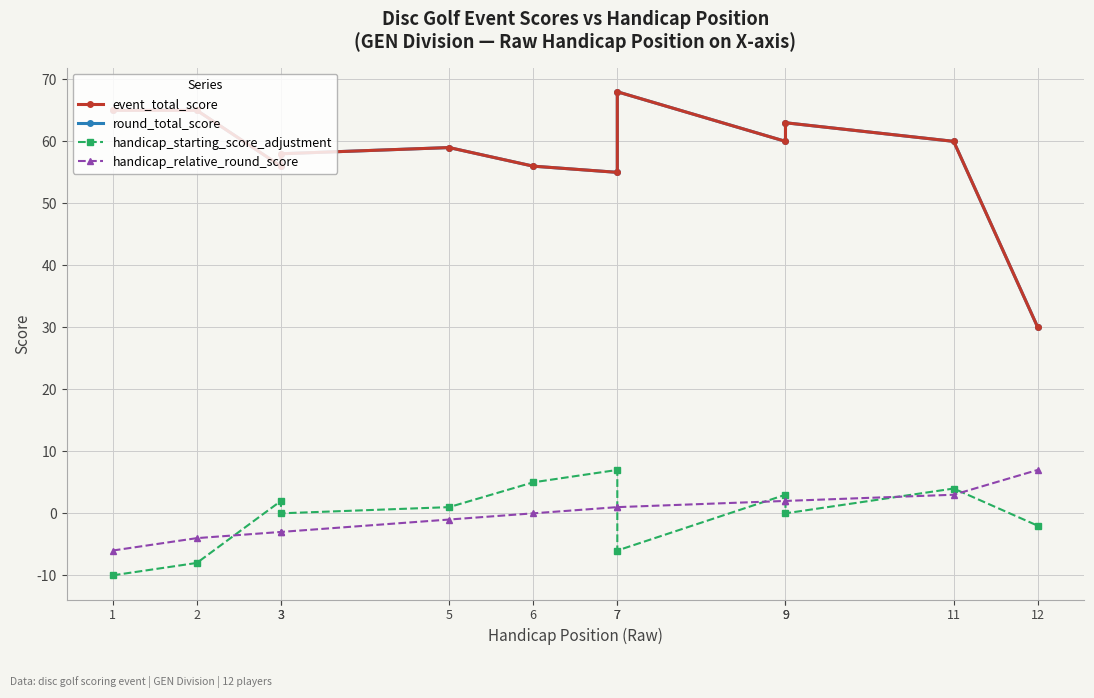

Where is handicap_relative_round_score nearest to the value 0?

6